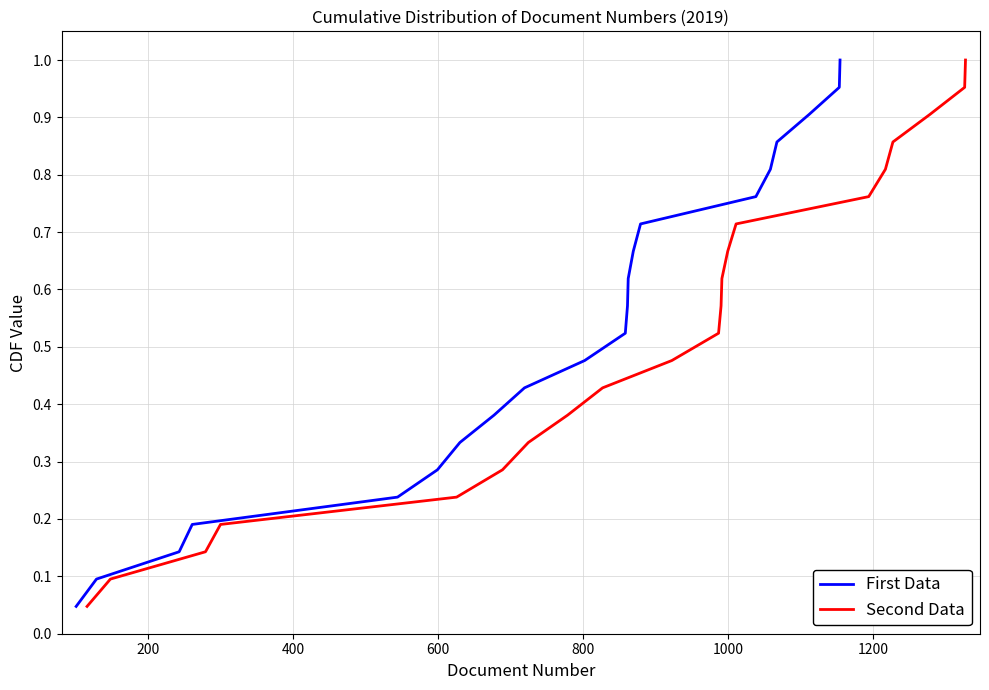

What is the sum of all Second Data values?

11.0